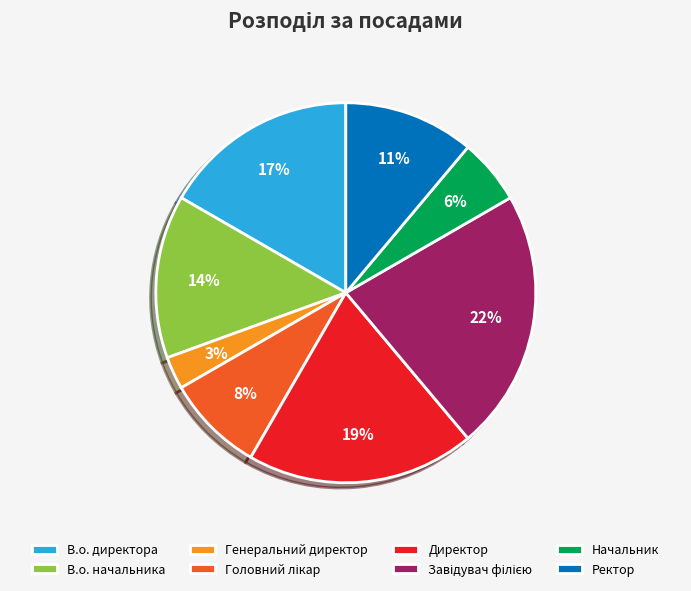

The Генеральний директор slice represents 3% of the pie. True or false?

True